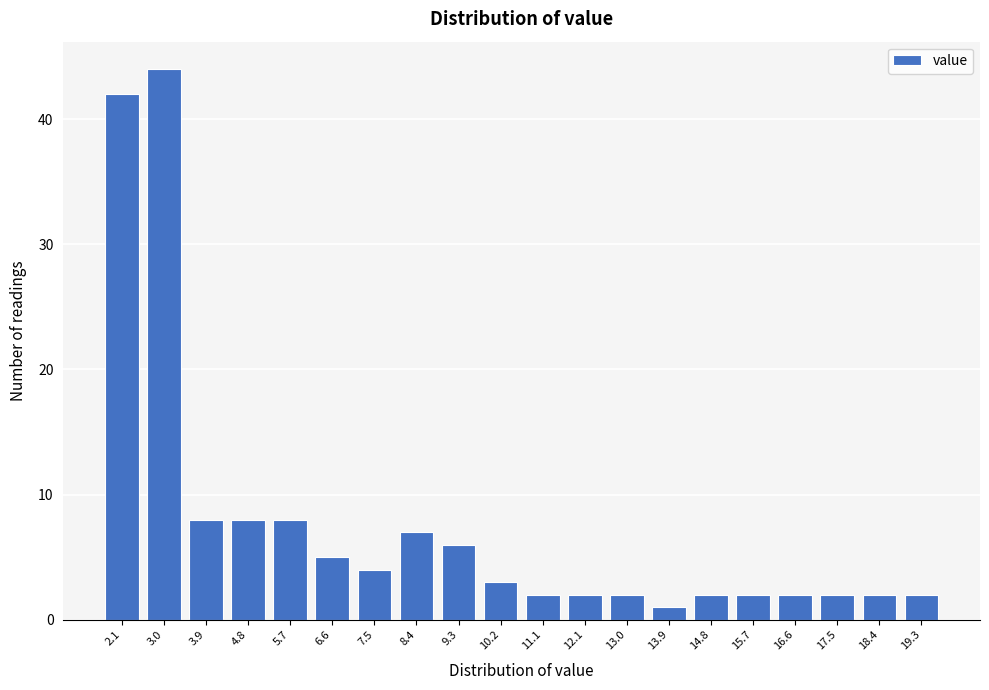

Reading left to right, transcribe all the data shown in this chart.

2.1=42	3.0=44	3.9=8	4.8=8	5.7=8	6.6=5	7.5=4	8.4=7	9.3=6	10.2=3	11.1=2	12.1=2	13.0=2	13.9=1	14.8=2	15.7=2	16.6=2	17.5=2	18.4=2	19.3=2